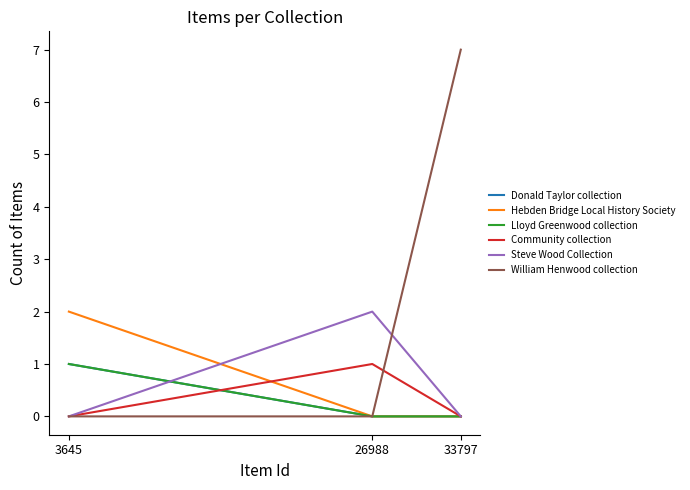

The value of William Henwood collection at 26988 is 0. True or false?

True